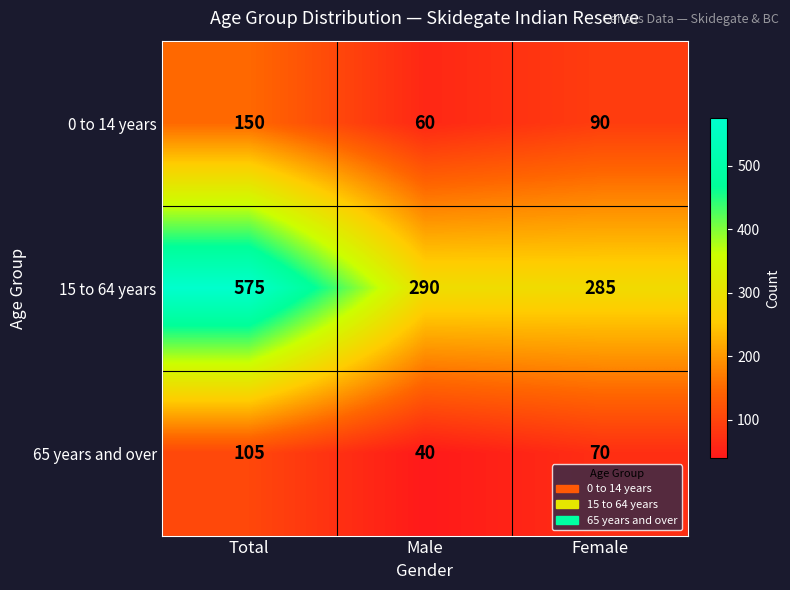

At how many categories does at least one series exceed 91?

3